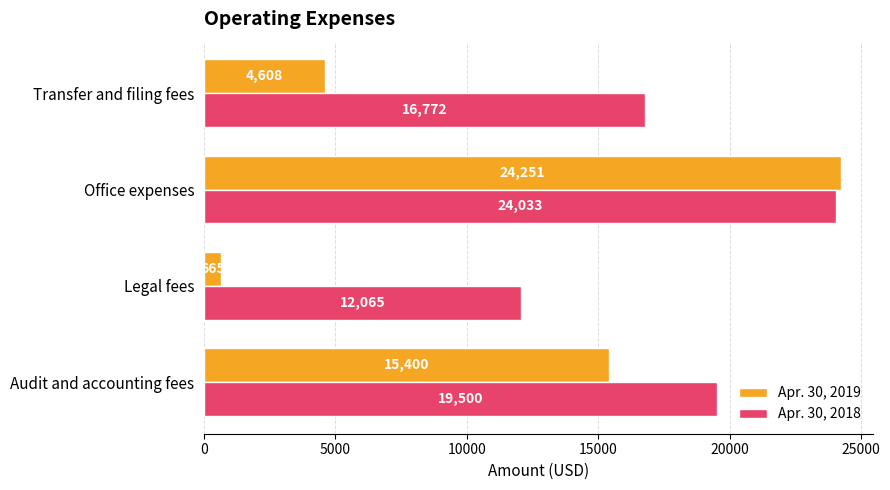

What is the difference between the second highest and second lowest values in the Apr. 30, 2019 series?

10792